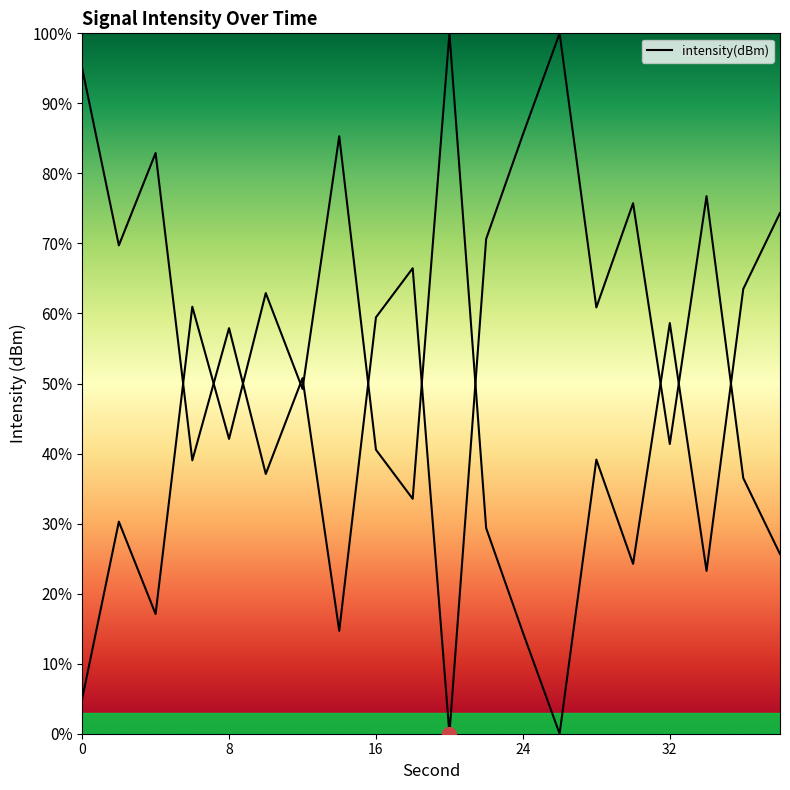

True or false: there are more than 0 points higher than both neighbors.

True